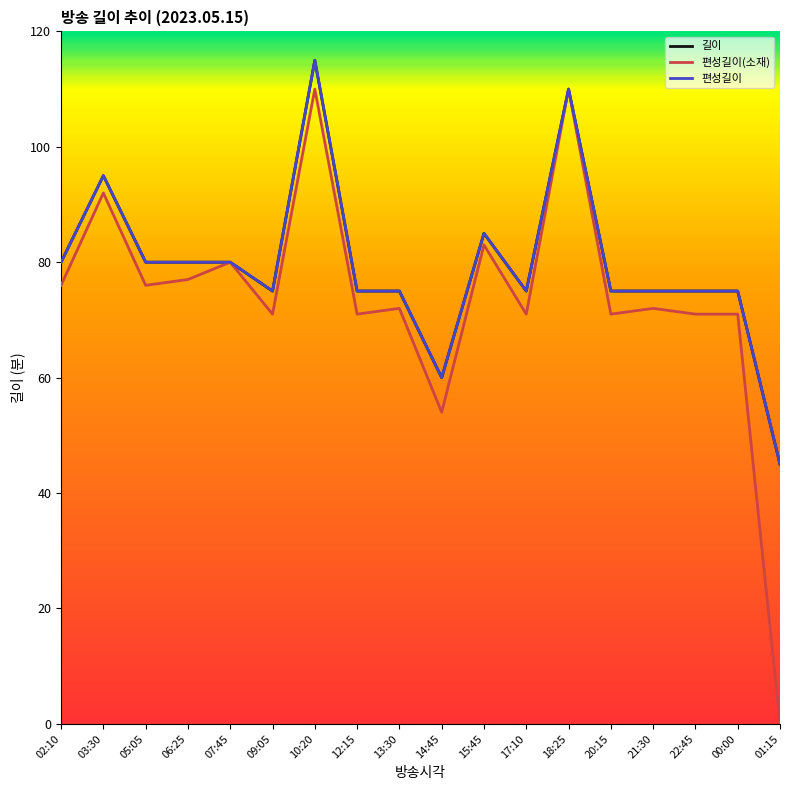

What is the total value across all series at 14:45?

174